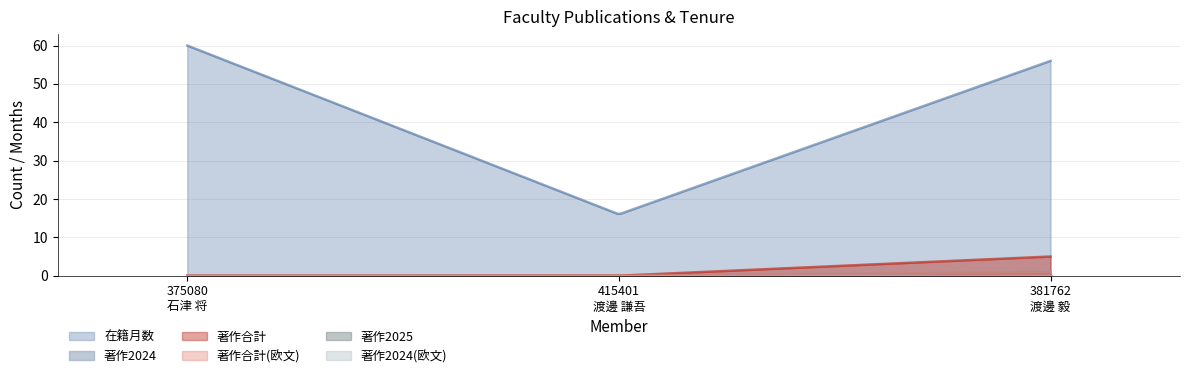

What are all the series names shown in the legend?

在籍月数, 著作2024, 著作合計, 著作合計(欧文), 著作2025, 著作2024(欧文)